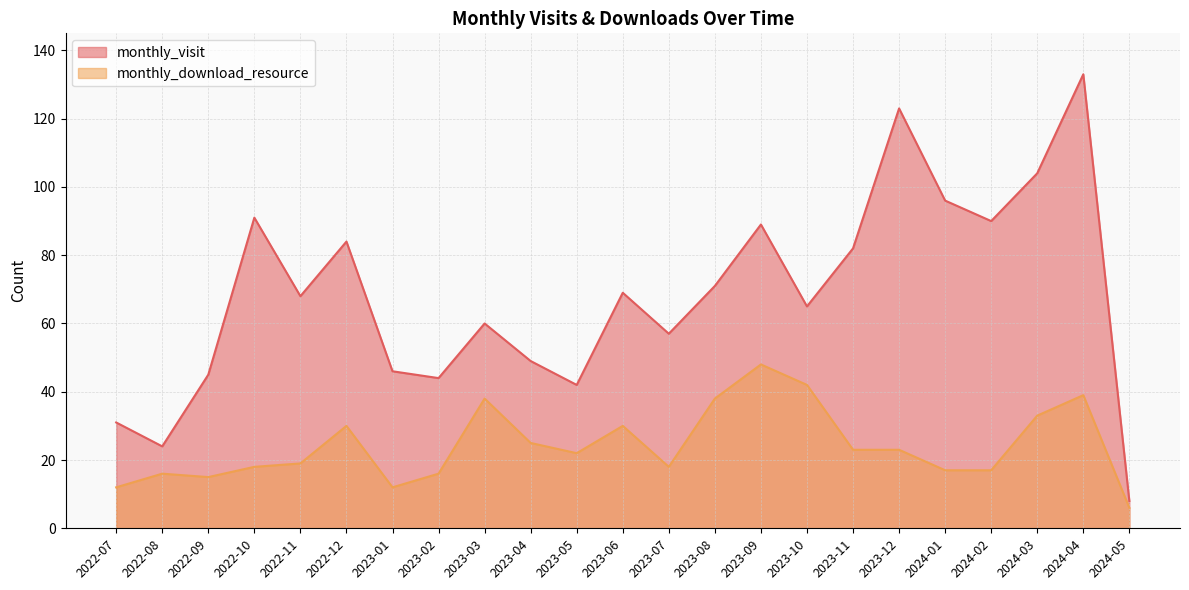

Which series has the largest range (max minus min)?

monthly_visit